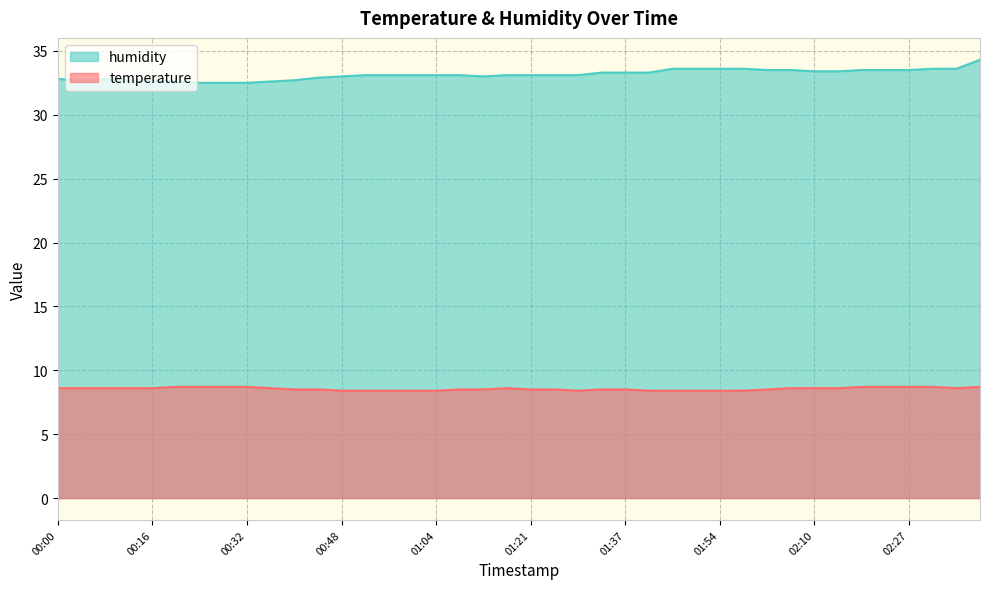

At how many categories does at least one series exceed 27?

40